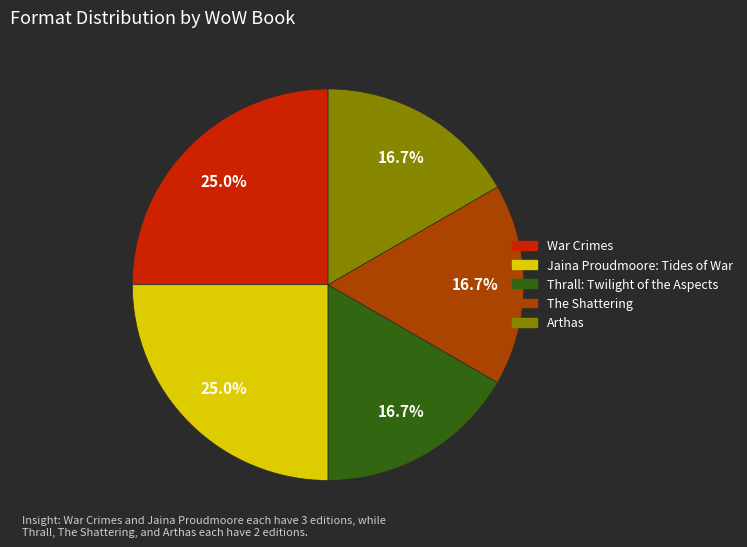

What is the ratio of the value at Jaina Proudmoore: Tides of War to the value at Arthas?

1.5